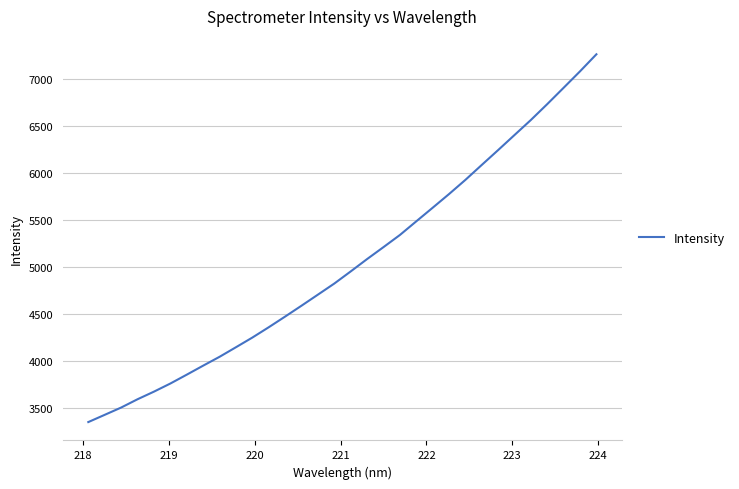

What is the difference between the maximum and minimum values?

3910.3